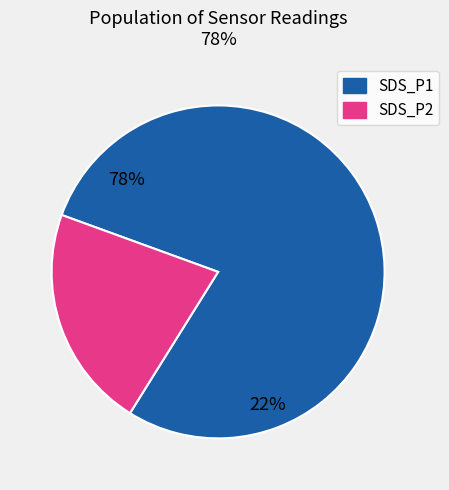

Does any single category account for the majority?

Yes